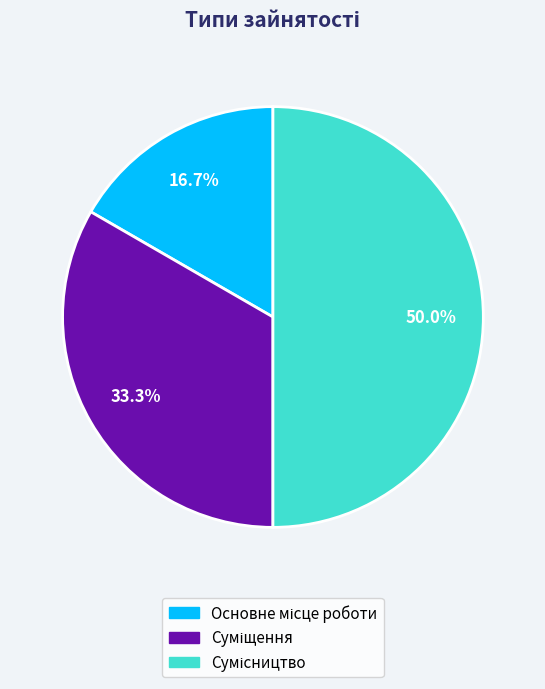

Does any single category account for the majority?

No